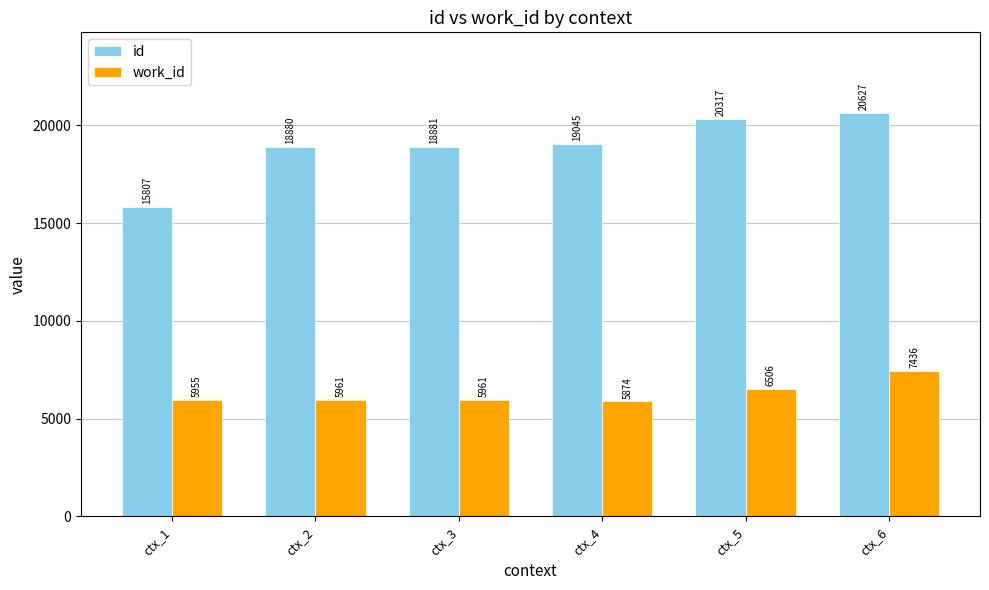

Where is work_id nearest to the value 6655?

ctx_5